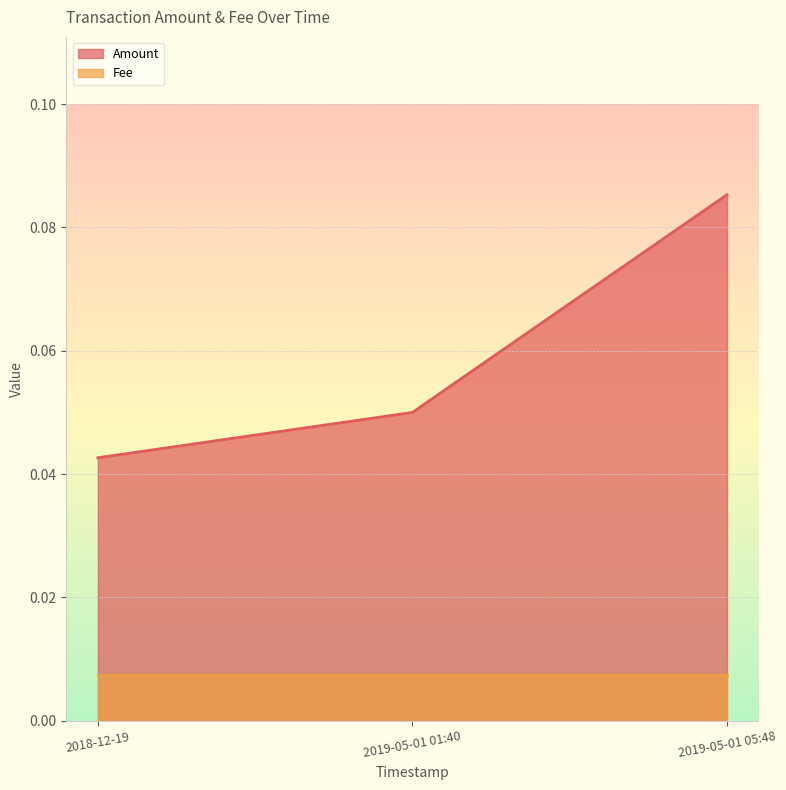

Which label corresponds to the smallest value in the chart?

2018-12-19